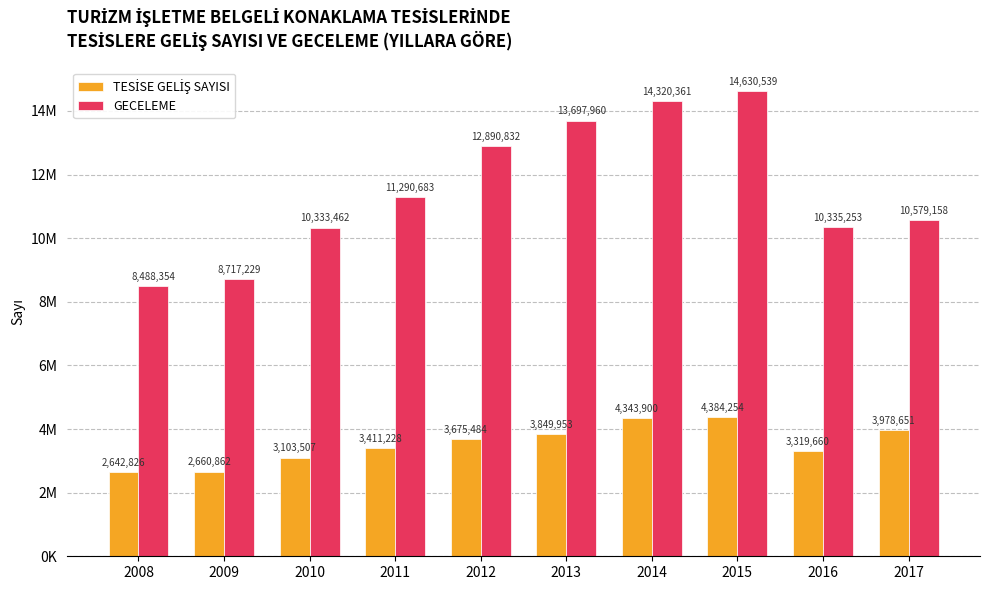

What is the difference between the highest and lowest values at 2017?

6600507